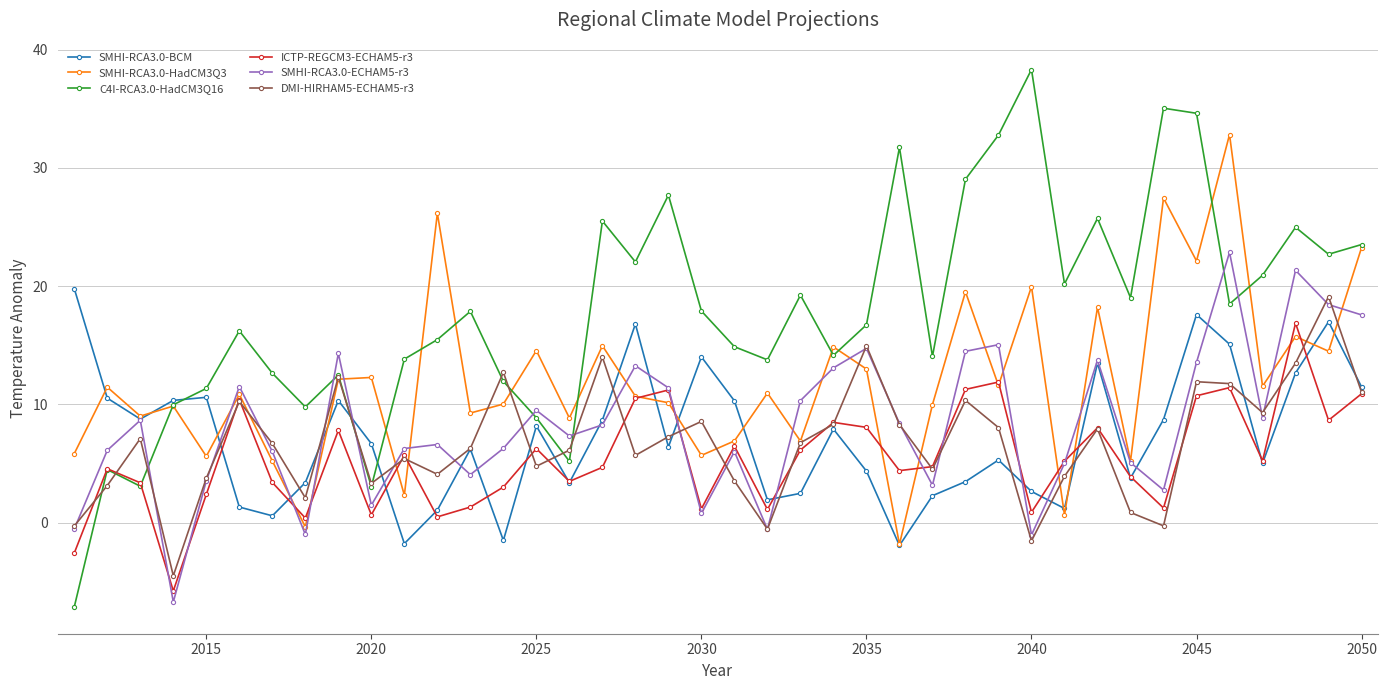

How many lines are shown in the chart?

6